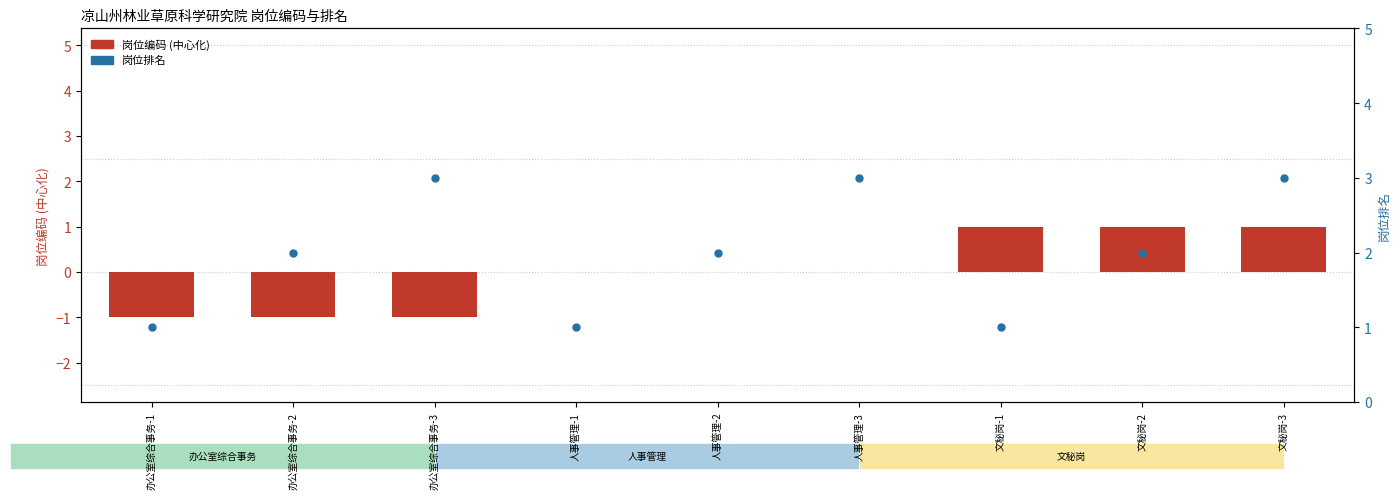

Which series has the largest total across all categories?

岗位排名